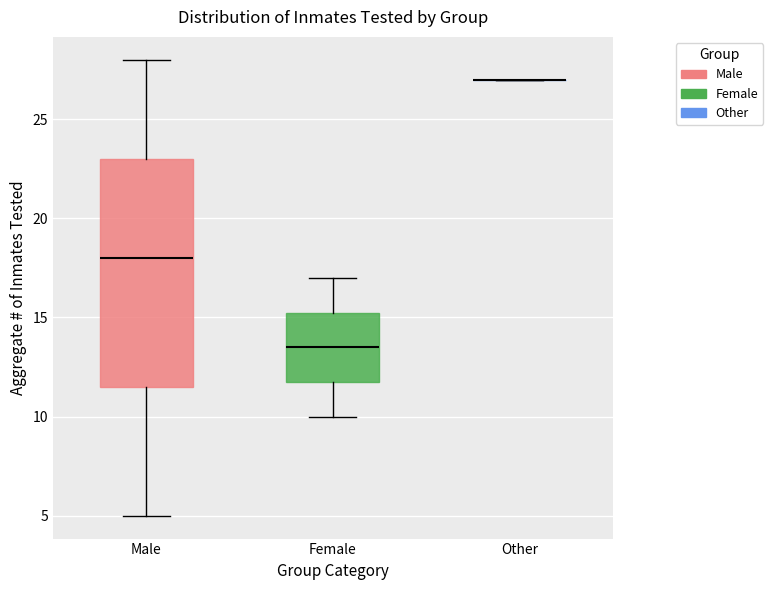

Which box is the tallest, from its lower edge to its upper edge?

Male